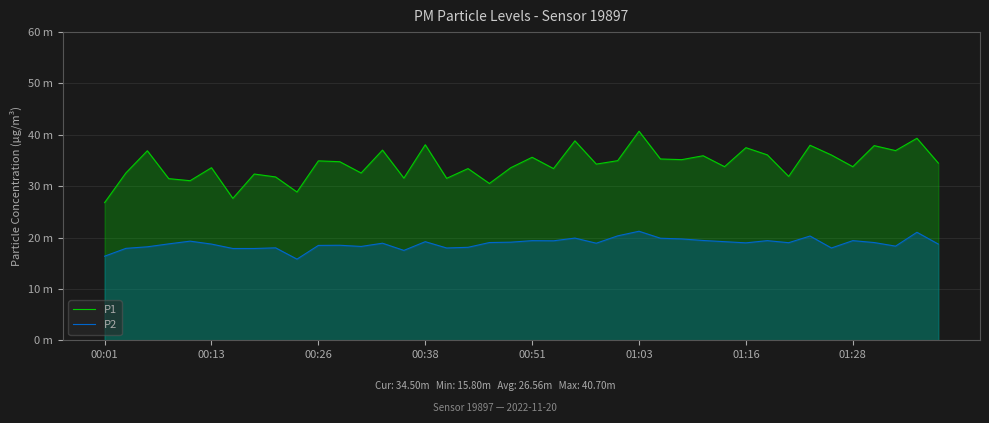

Reading left to right, list all the values displayed in this chart.

P1: 26.8	32.6	36.9	31.5	31.1	33.6	27.6	32.4	31.8	28.9	34.9	34.8	32.6	37.0	31.6	38.1	31.5	33.4	30.5	33.6	35.6	33.4	38.8	34.3	35.0	40.7	35.3	35.2	35.9	33.8	37.5	36.1	31.9	38.0	36.1	33.8	37.9	36.9	39.3	34.5
P2: 16.4	17.9	18.2	18.8	19.3	18.7	17.9	17.9	18.0	15.8	18.5	18.5	18.3	18.9	17.5	19.2	18.0	18.1	19.0	19.1	19.4	19.4	19.9	18.9	20.3	21.2	19.9	19.7	19.4	19.2	19.0	19.4	19.0	20.3	18.0	19.4	19.0	18.3	21.0	18.7